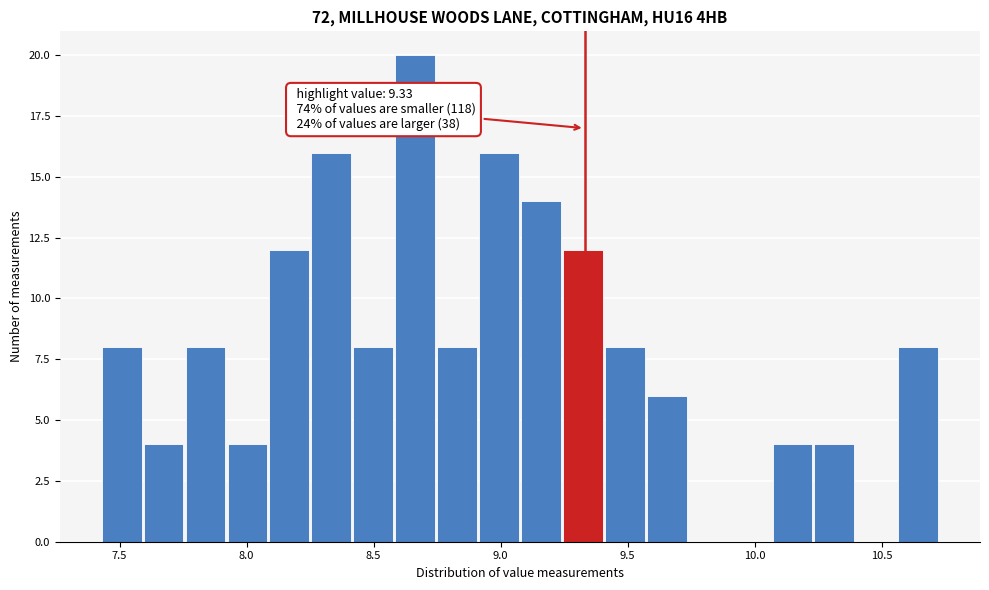

Around what value on the x-axis is the tallest bar? Give the approximate position of its centre, as read against the axis.

8.65